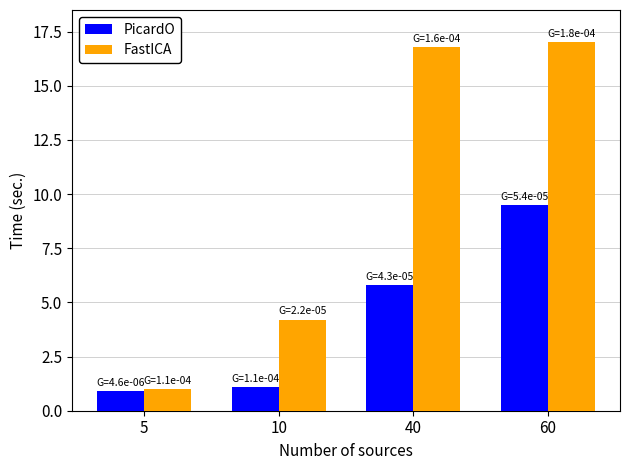

How many groups of bars are there?

4